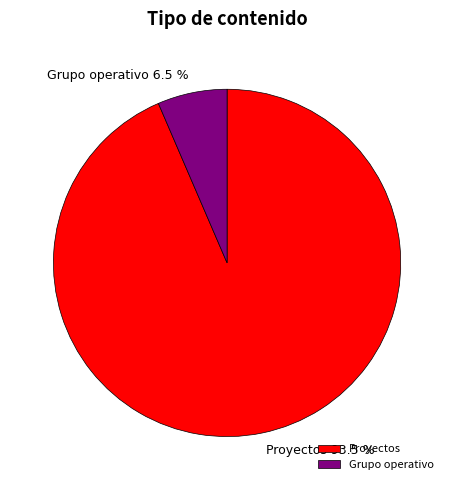

The Grupo operativo slice represents 11% of the pie. True or false?

False